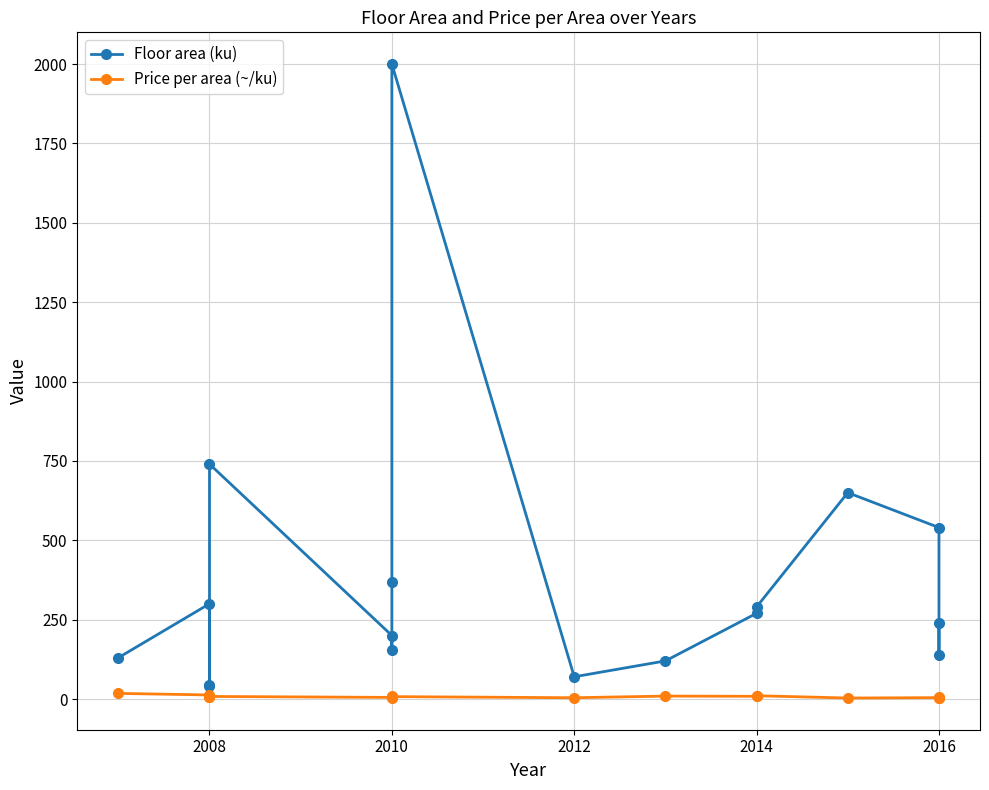

What is the value of the Floor area (ku) point at the 13th from the left?

290.0